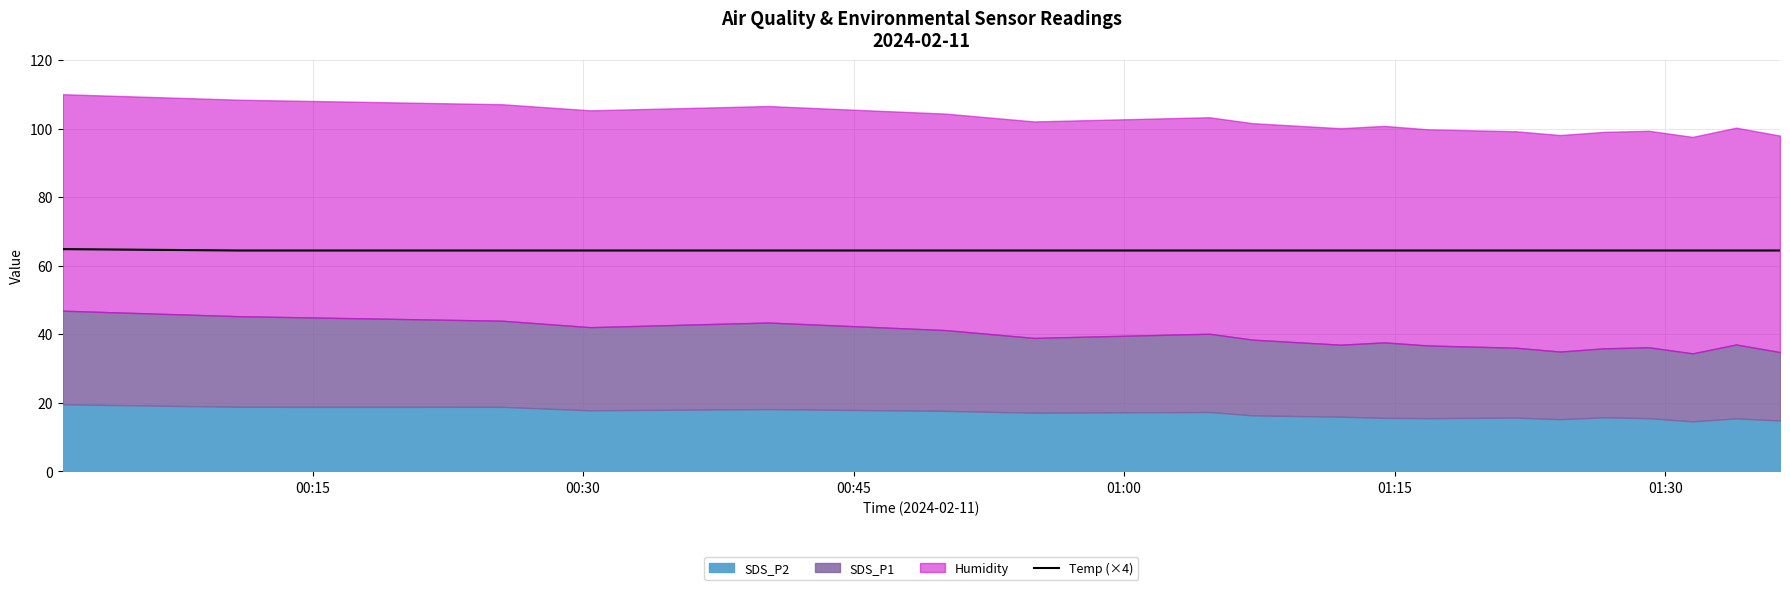

How many lines are shown in the chart?

1